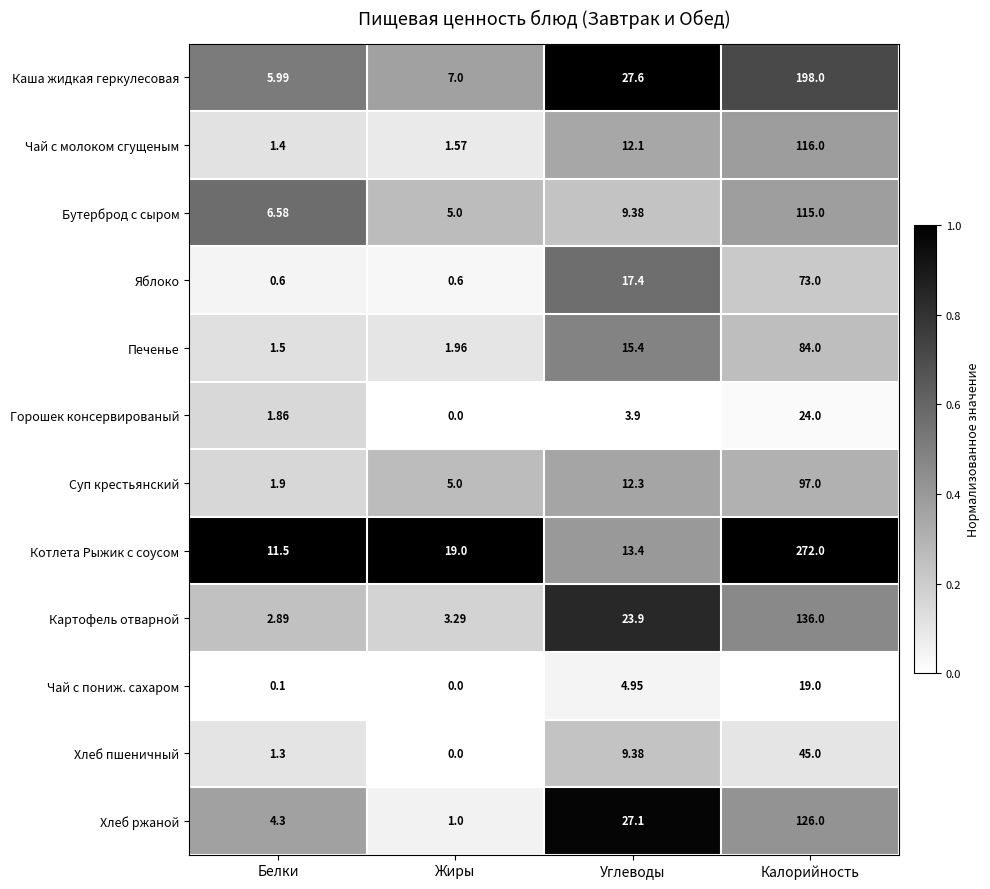

How many values in the Картофель отварной series exceed 23?

2